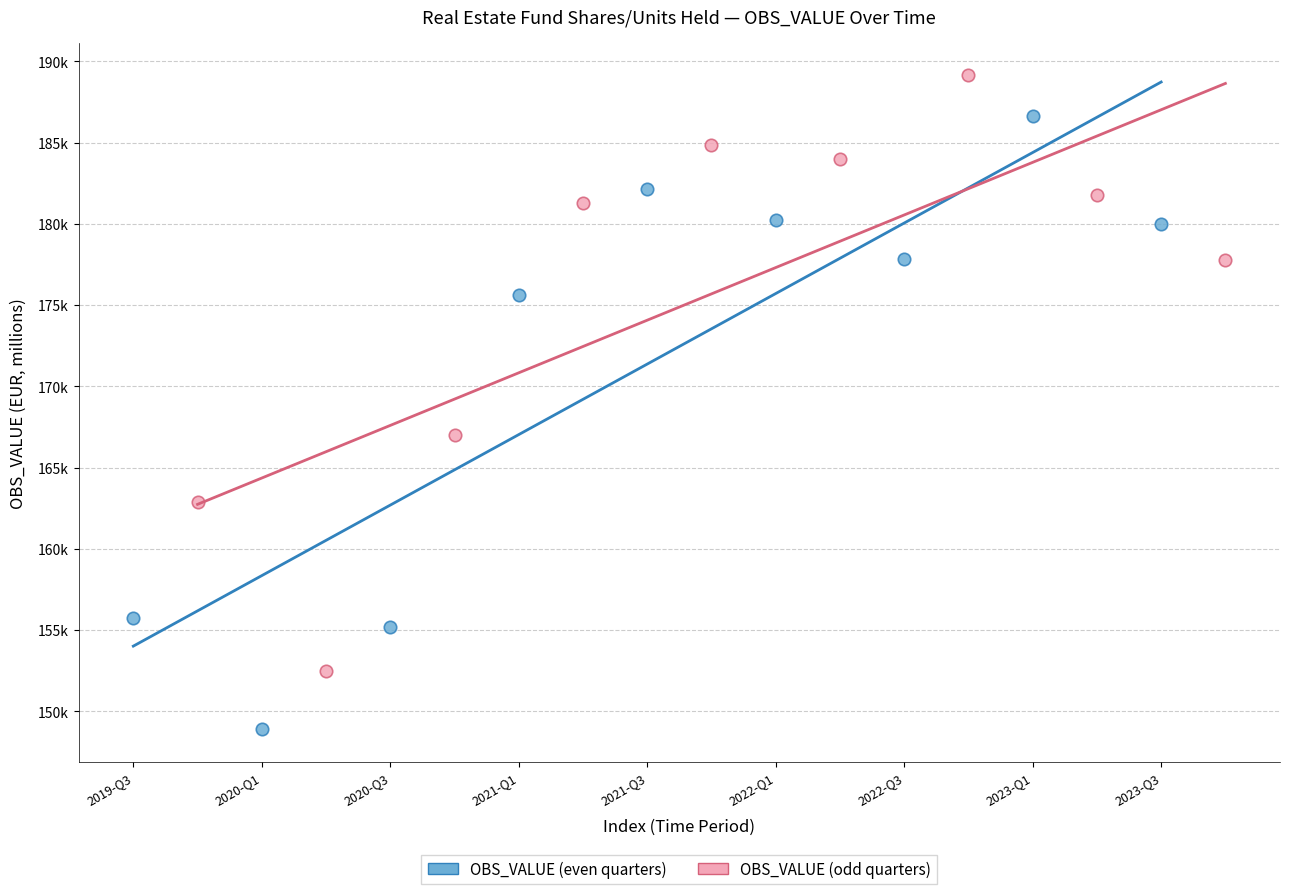

Which series reaches the minimum Y coordinate?

OBS_VALUE (even quarters)